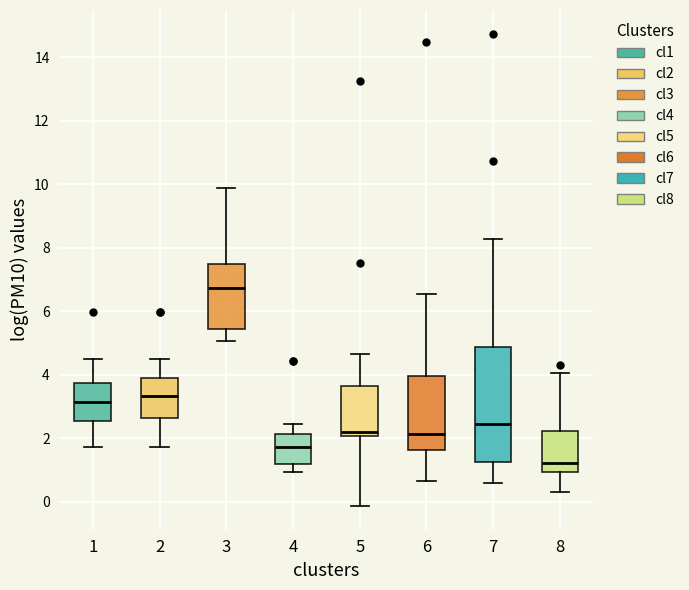

Reading left to right, transcribe this box plot: for each box, give where its median line is, the range the box spans, and where its two whiskers end, as read against the y-axis. The values are not printed on the chart, so give them approximately, as read against the axis.

1: median 3.2, box 2.6 to 3.8, whiskers 1.8 to 4.4
2: median 3.4, box 2.6 to 4.0, whiskers 1.8 to 4.4
3: median 6.8, box 5.4 to 7.4, whiskers 5.0 to 9.8
4: median 1.8, box 1.2 to 2.2, whiskers 1.0 to 2.4
5: median 2.2, box 2.0 to 3.6, whiskers -0.2 to 4.6
6: median 2.2, box 1.6 to 4.0, whiskers 0.6 to 6.6
7: median 2.4, box 1.2 to 4.8, whiskers 0.6 to 8.2
8: median 1.2, box 1.0 to 2.2, whiskers 0.4 to 4.0